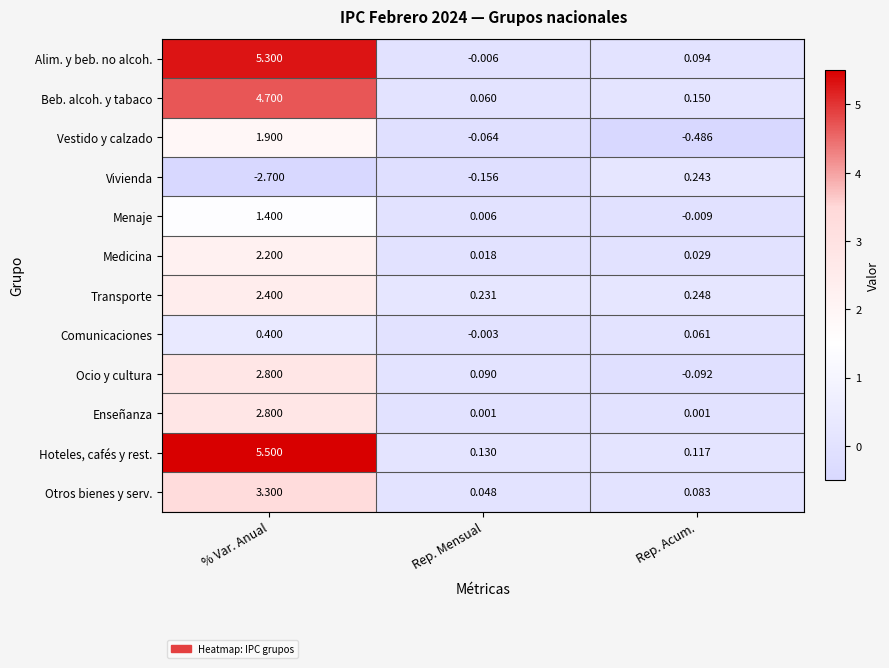

What is the maximum value shown in the chart?

5.5